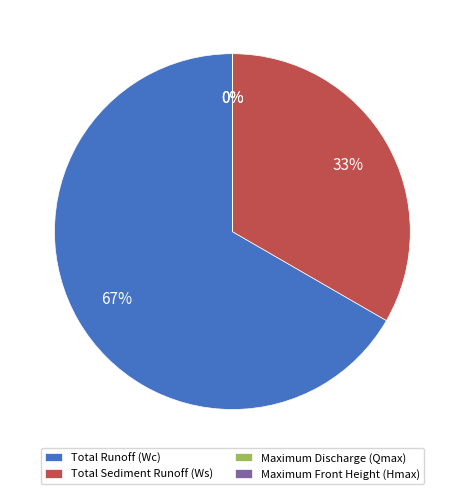

To the nearest percent, what percentage of the pie is Total Runoff (Wc)?

67%